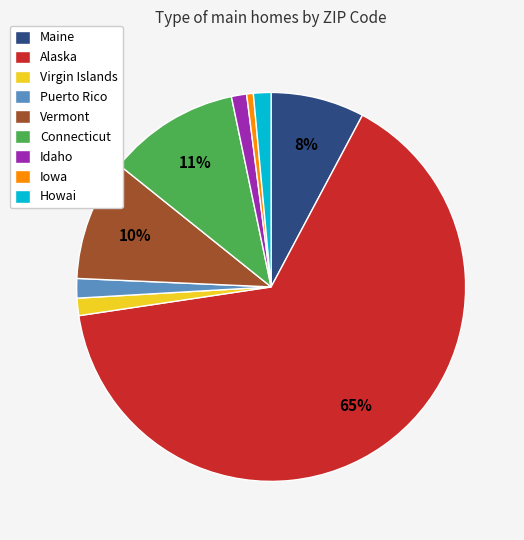

Combined, do Vermont and Connecticut account for over 50%?

No